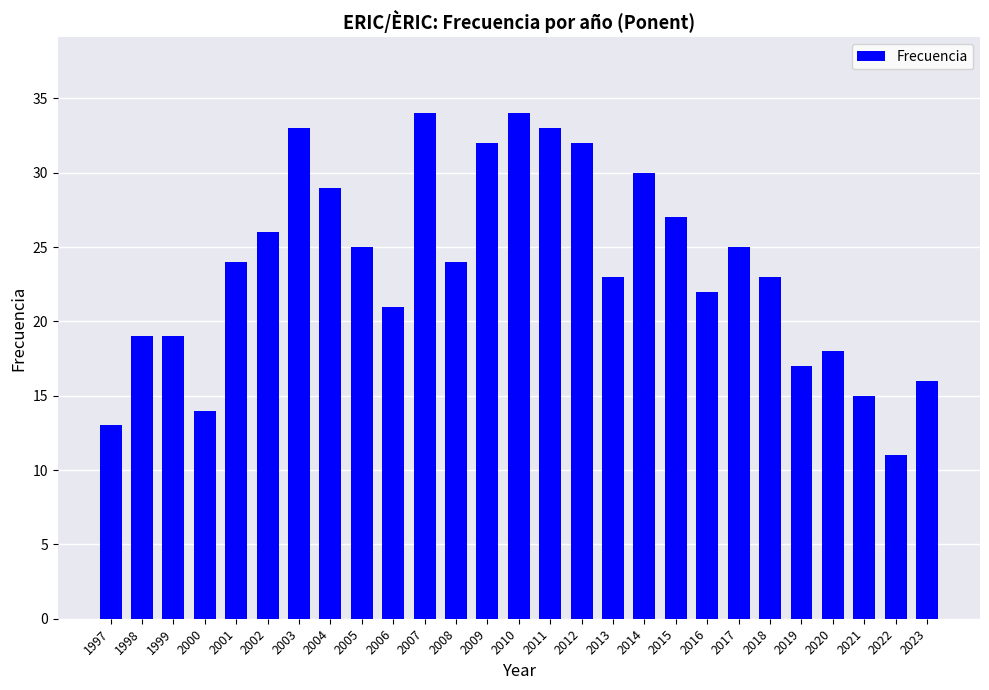

What is the difference between the values at 2008 and 2010?

10